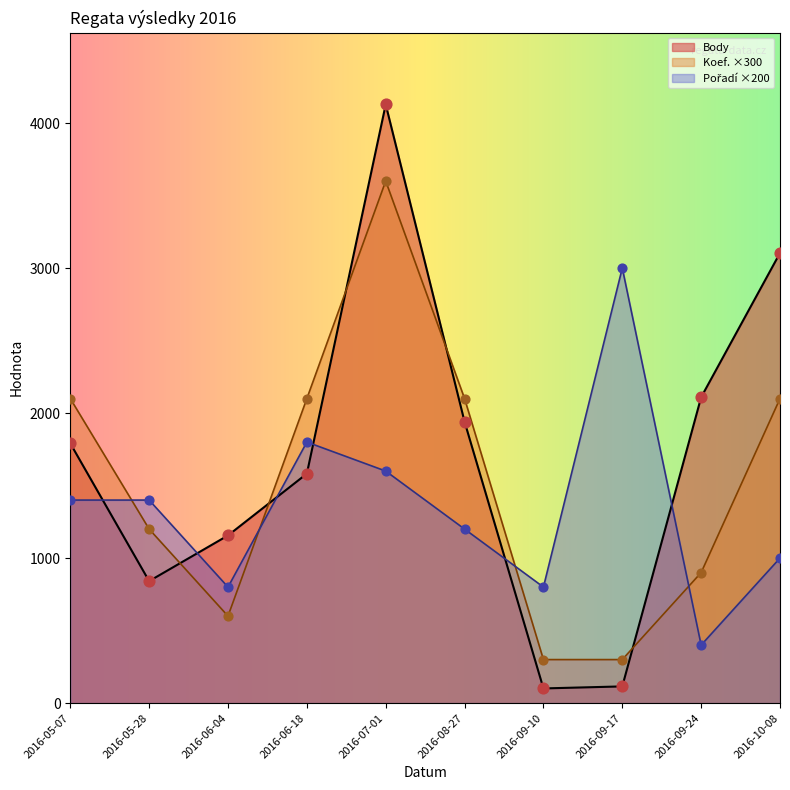

Is the value of Pořadí at 2016-09-24 greater than the value of Koef. at 2016-05-07?

No